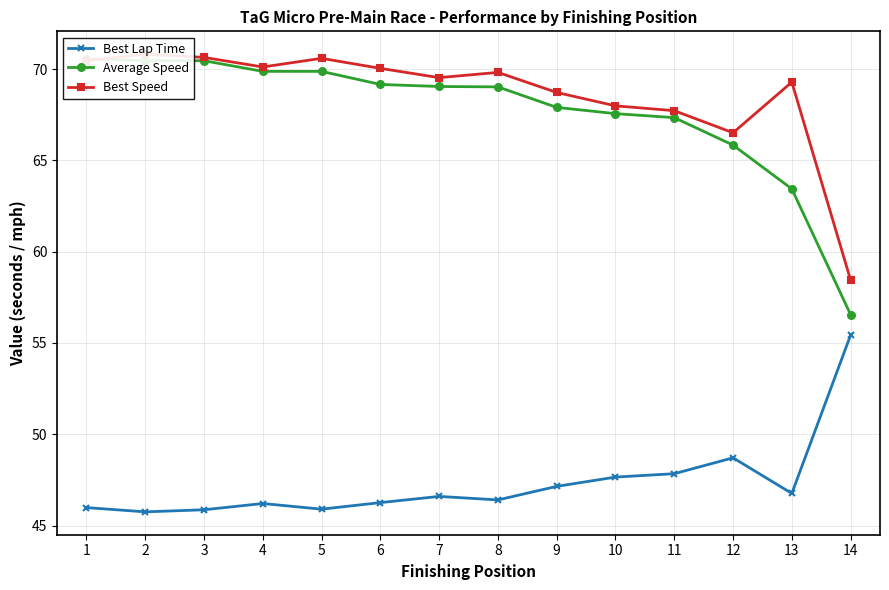

Between 2 and 8, which is larger?

8